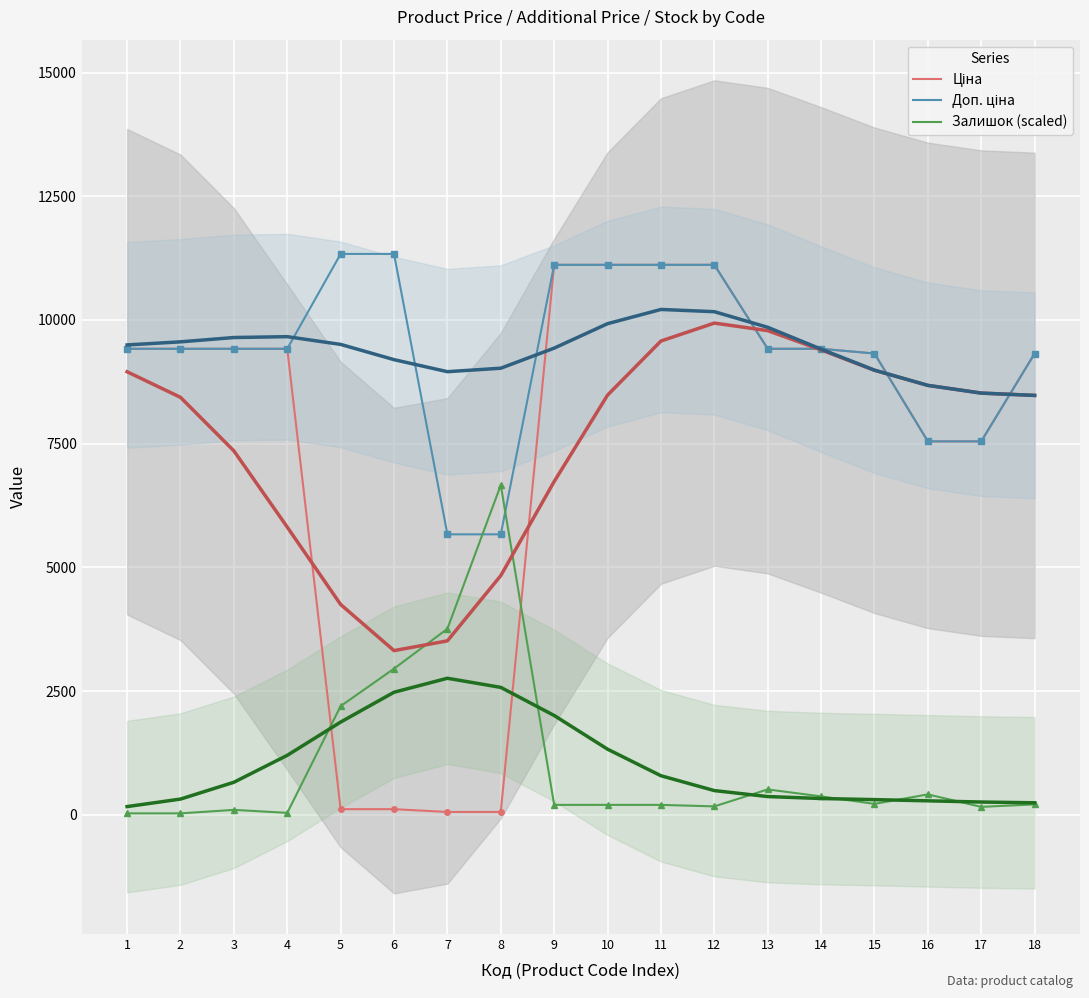

Is it true that Залишок (scaled) equals 45.9 at 12?

False